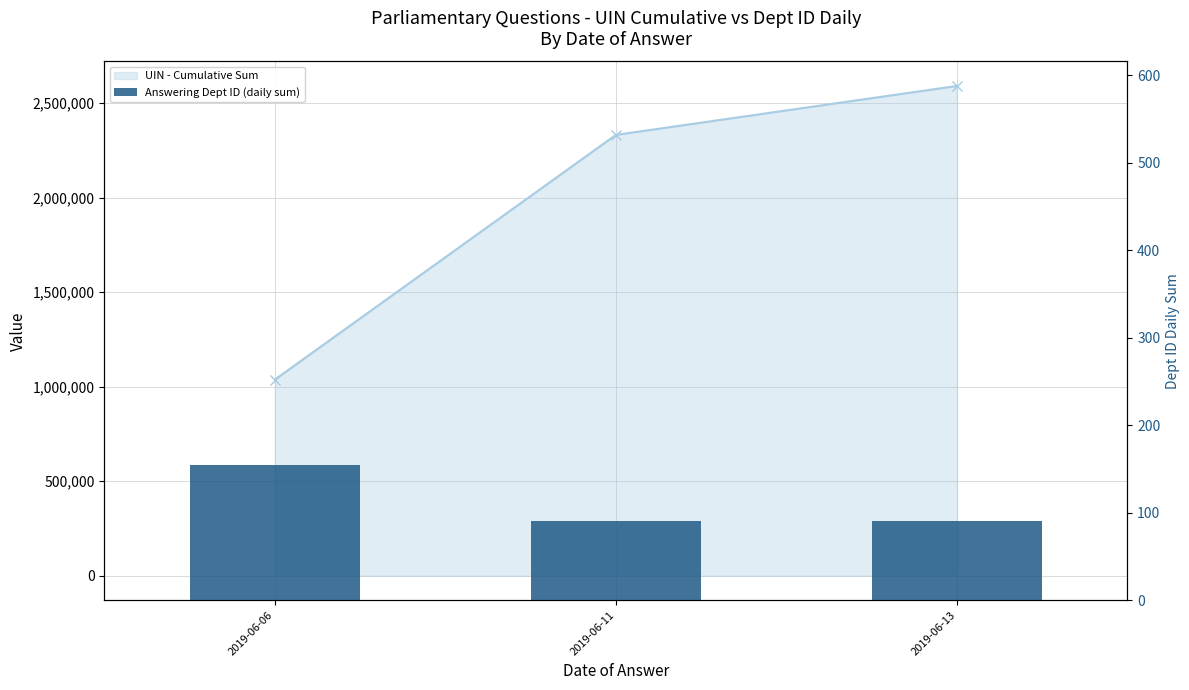

Reading right to left, extract all data points from this chart.

UIN - Cumulative Sum: 2019-06-13=2591781	2019-06-11=2332795	2019-06-06=1037519
Answering Dept ID (daily sum): 2019-06-13=90	2019-06-11=91	2019-06-06=154